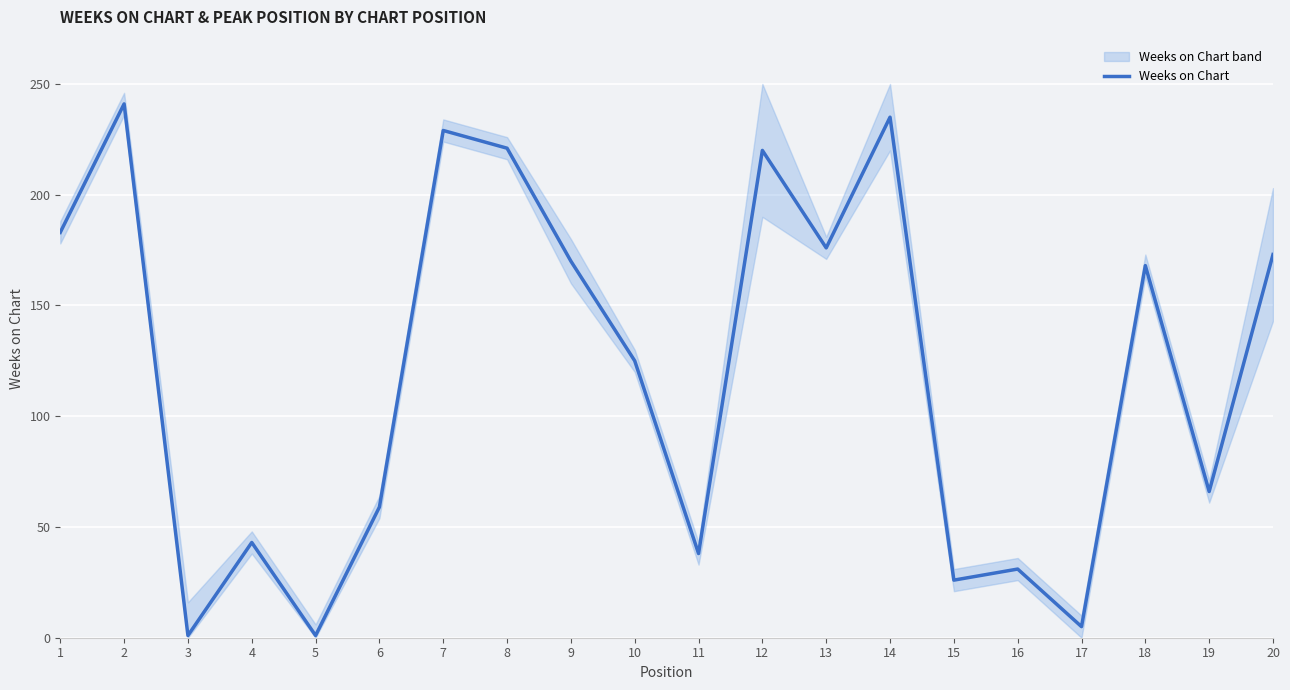

Reading left to right, what are all the values shown in this chart?

183	241	1	43	1	59	229	221	170	125	38	220	176	235	26	31	5	168	66	173